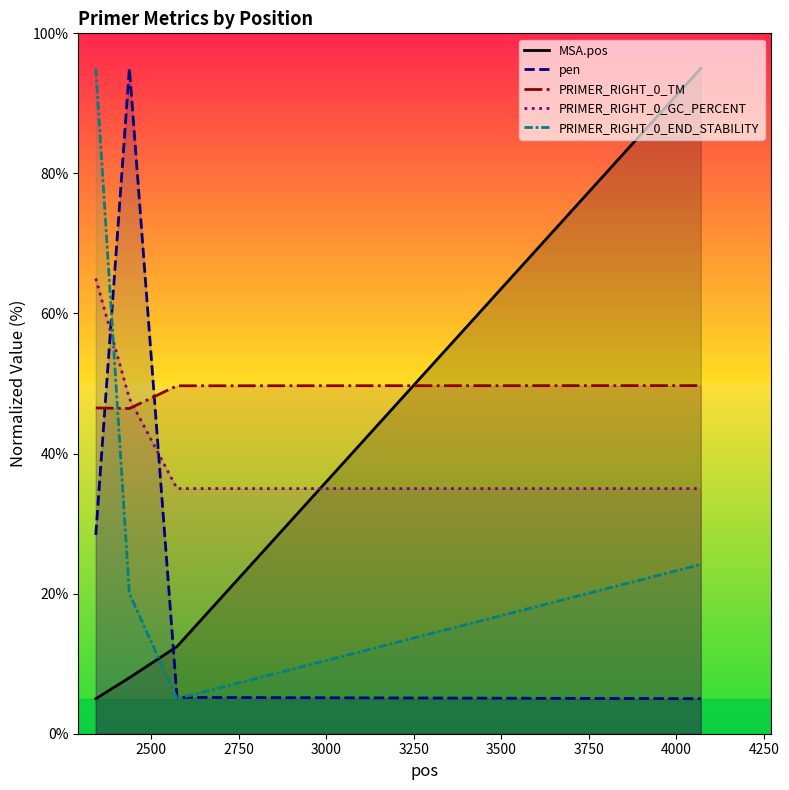

List the series in order of their peak value, highest first.

MSA.pos, pen, PRIMER_RIGHT_0_END_STABILITY, PRIMER_RIGHT_0_GC_PERCENT, PRIMER_RIGHT_0_TM